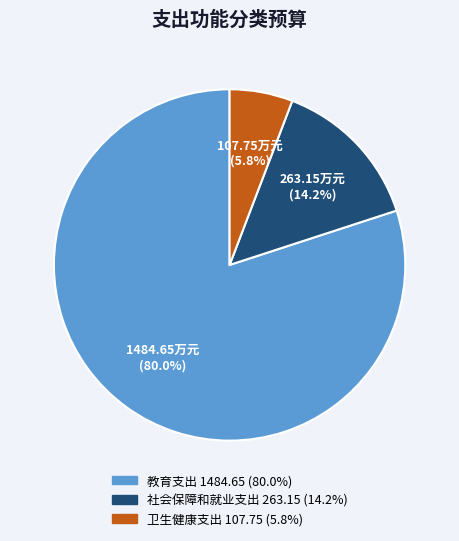

To the nearest percent, what is the average slice percentage?

33%